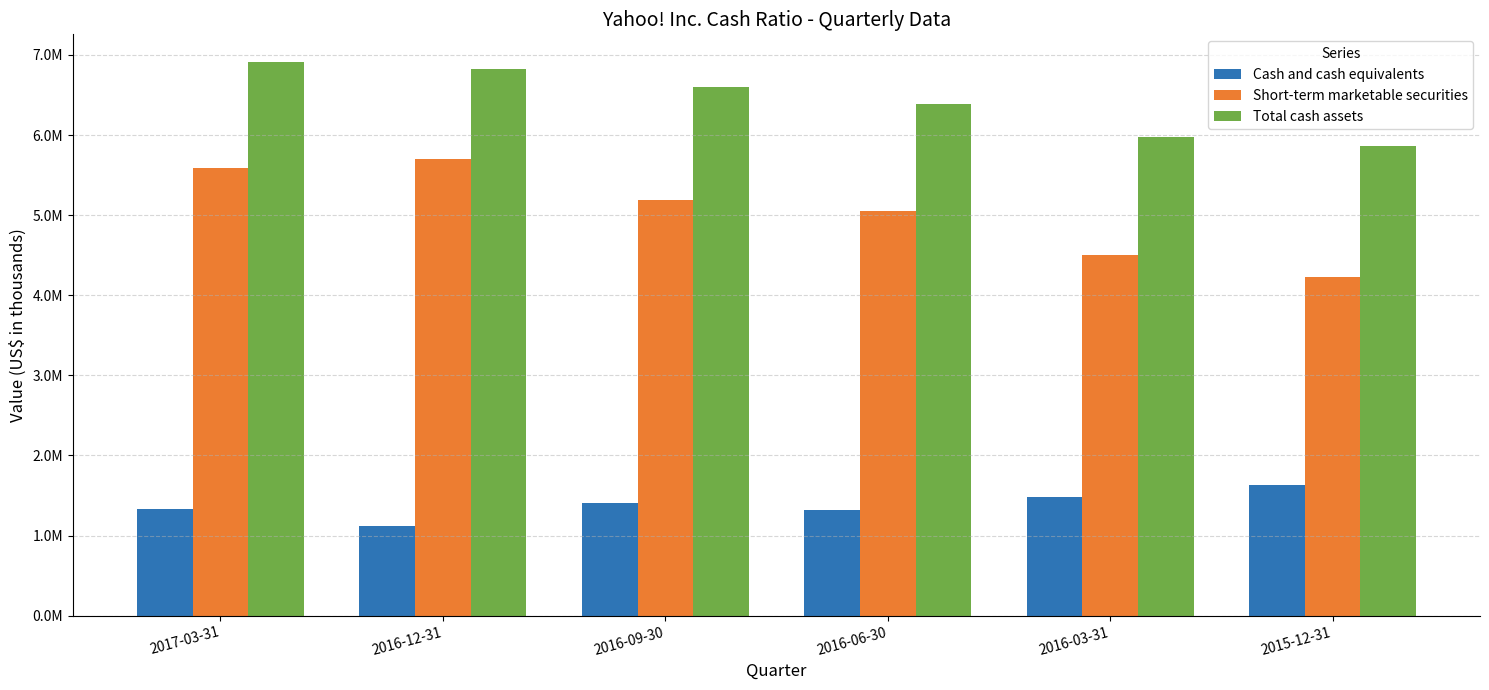

At 2016-03-31, list the series in order from largest to smallest.

Total cash assets, Short-term marketable securities, Cash and cash equivalents